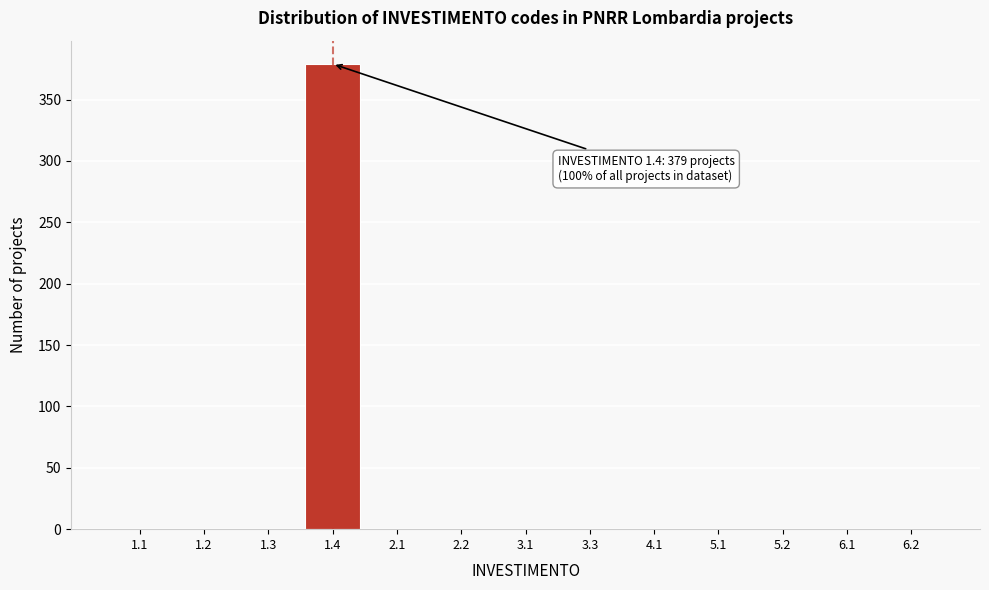

Reading right to left, transcribe all the data shown in this chart.

6.2=0	6.1=0	5.2=0	5.1=0	4.1=0	3.3=0	3.1=0	2.2=0	2.1=0	1.4=379	1.3=0	1.2=0	1.1=0